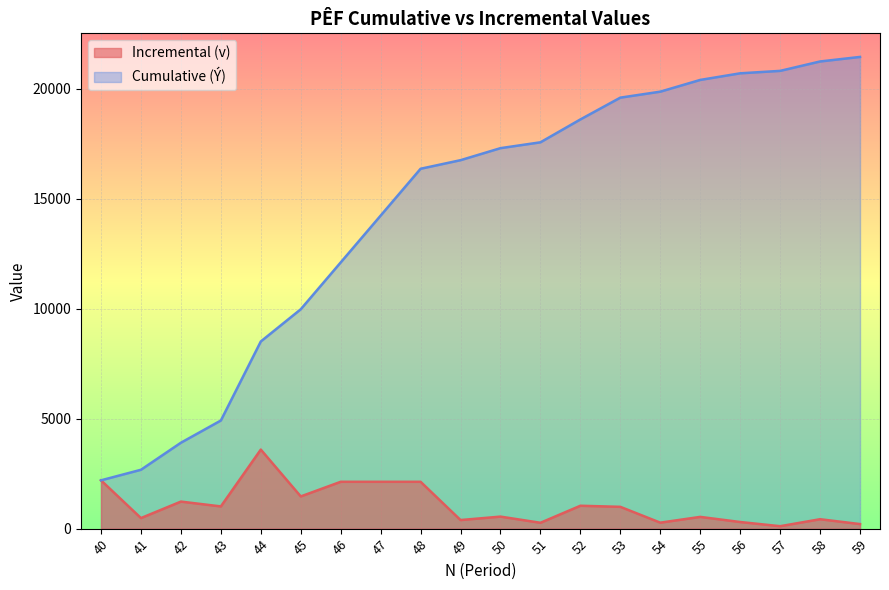

What is the average value of the Cumulative (Ý) series?

14464.1